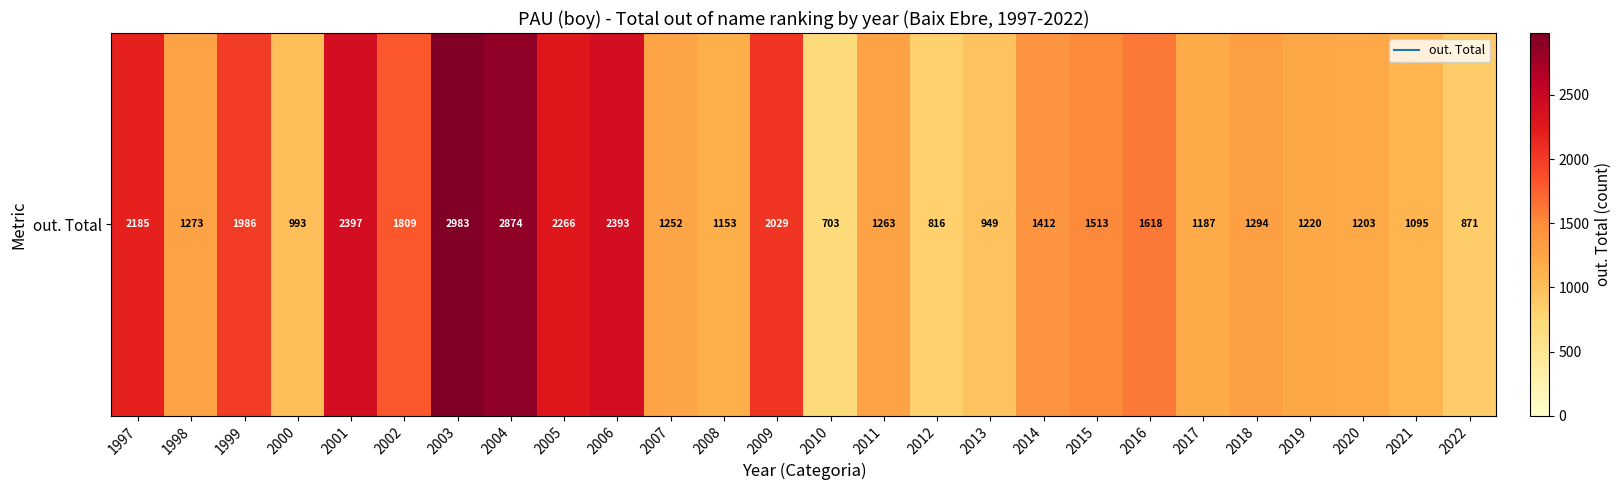

What is the average value?

1567